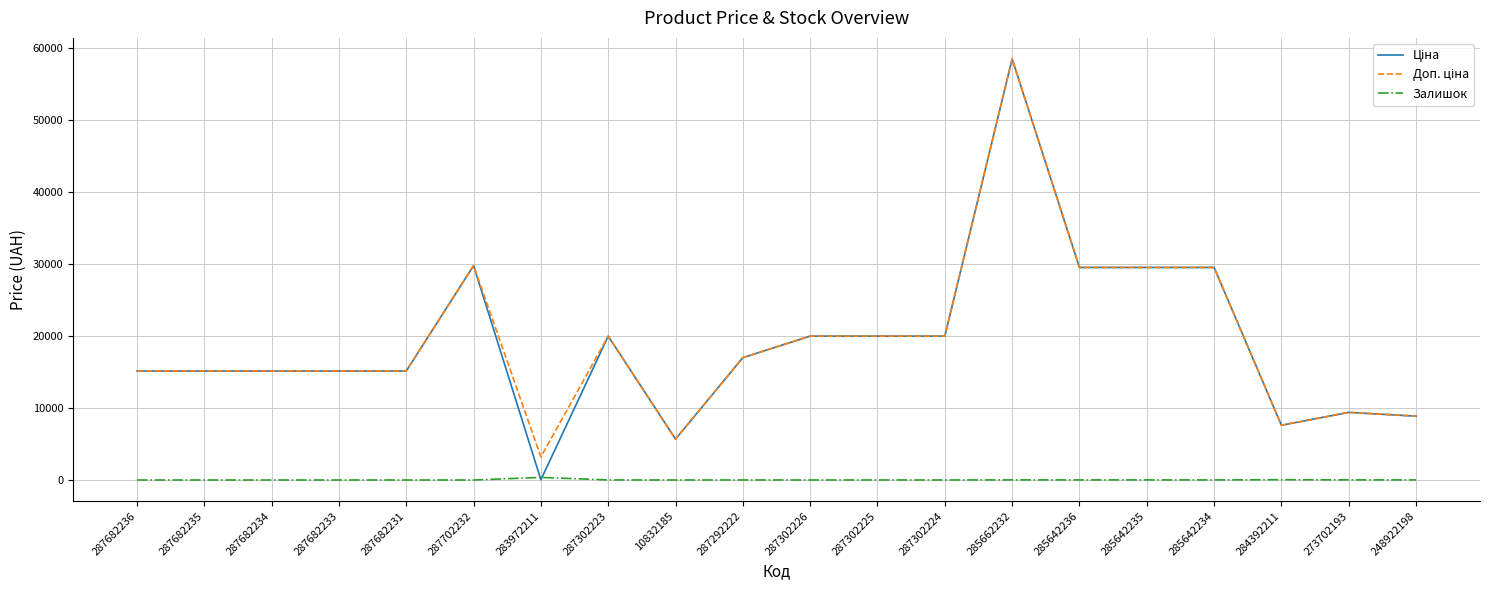

Is it true that Залишок equals 7.0 at 287302223?

True